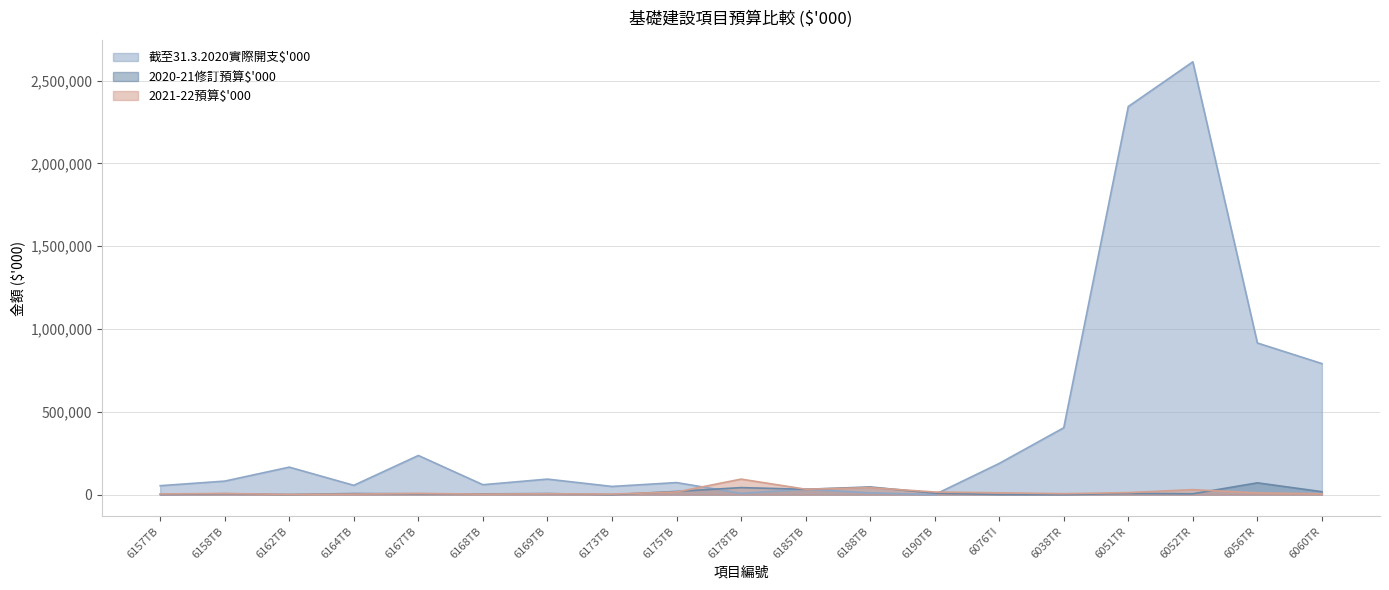

Is it true that 2020-21修訂預算$'000 equals 5480 at 6158TB?

True